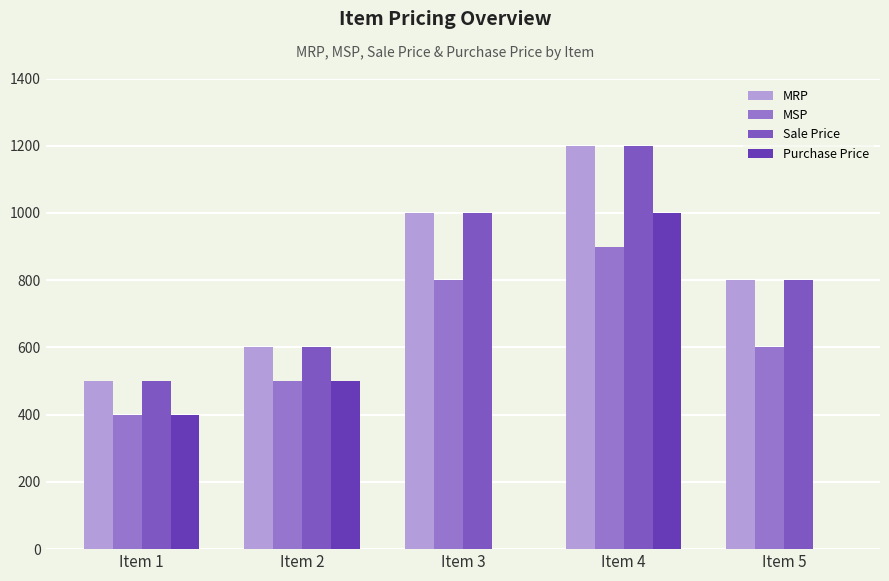

What are all the series names shown in the legend?

MRP, MSP, Sale Price, Purchase Price